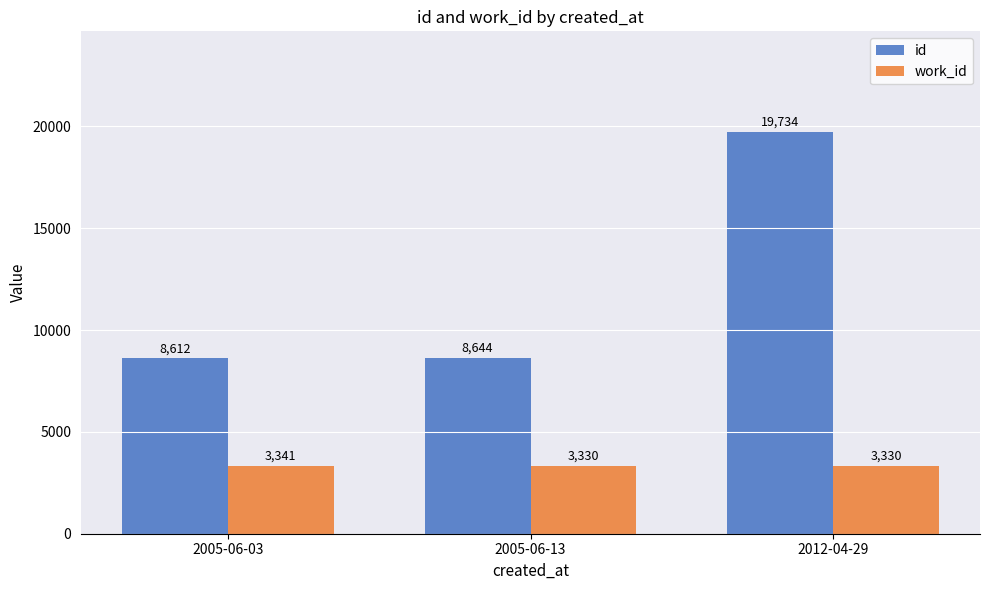

Reading right to left, what are all the values shown in this chart?

id: 19734	8644	8612
work_id: 3330	3330	3341